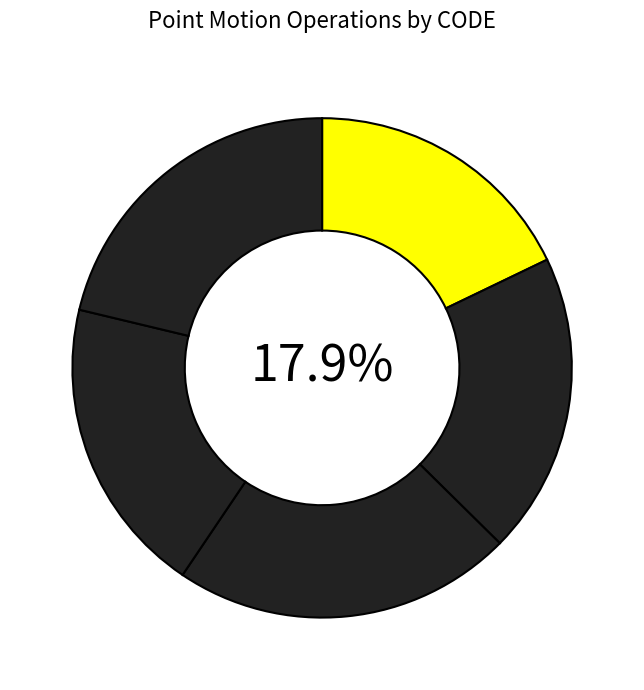

Rank the categories by value from highest to lowest.

Canada velocity grid v8, New Caledonia velocity model 2015, Canada velocity grid v7, Indonesian Deformation Model 2020, Canada velocity grid v6